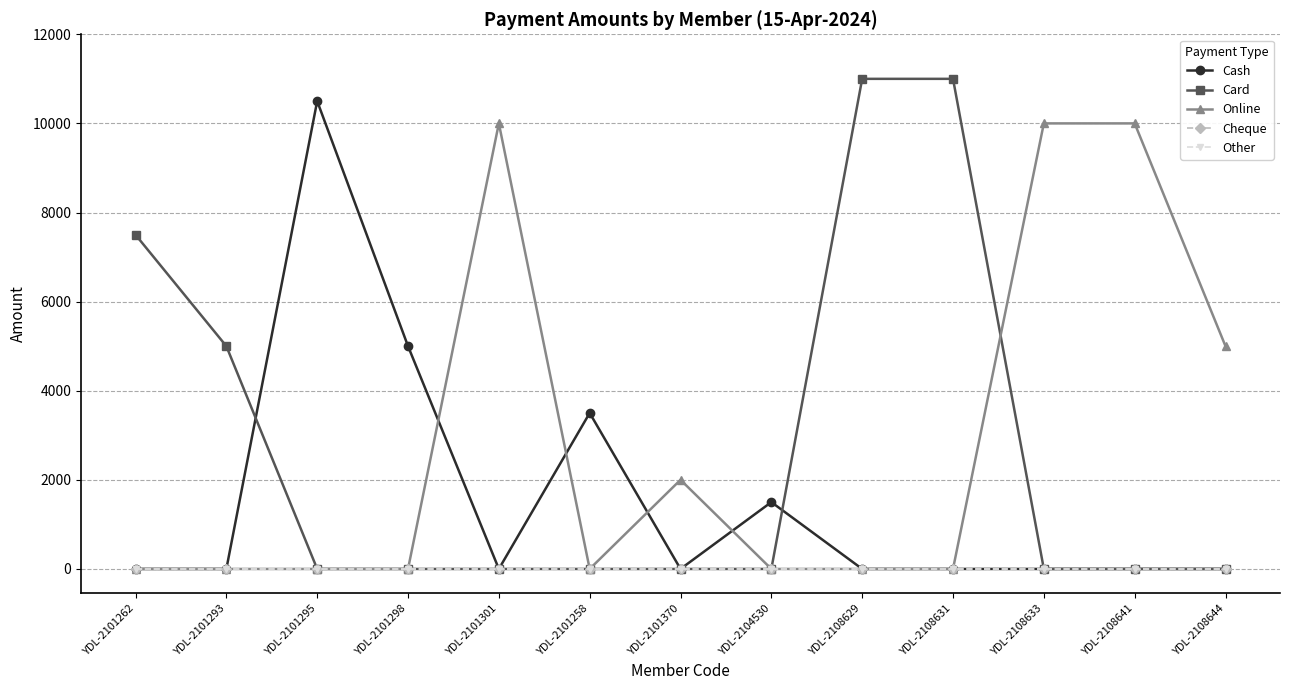

Does the chart have visible grid lines?

Yes